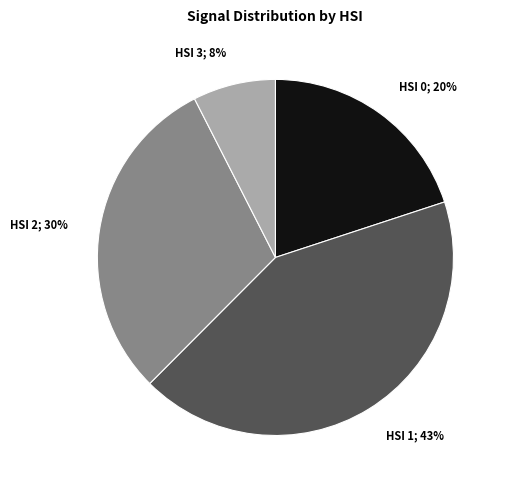

How many slices are in this pie chart?

4